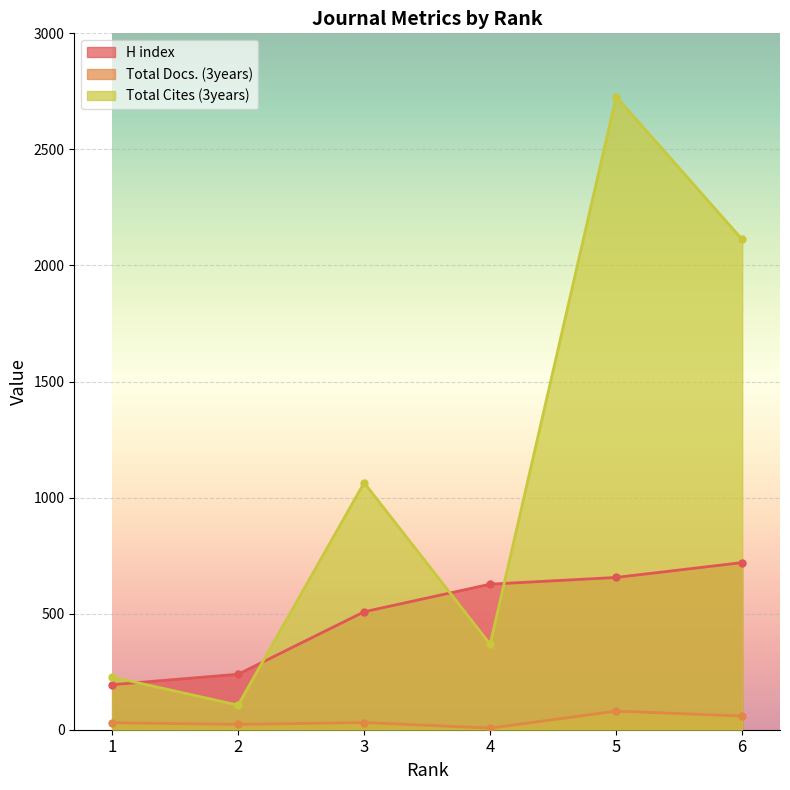

How many lines are shown in the chart?

3